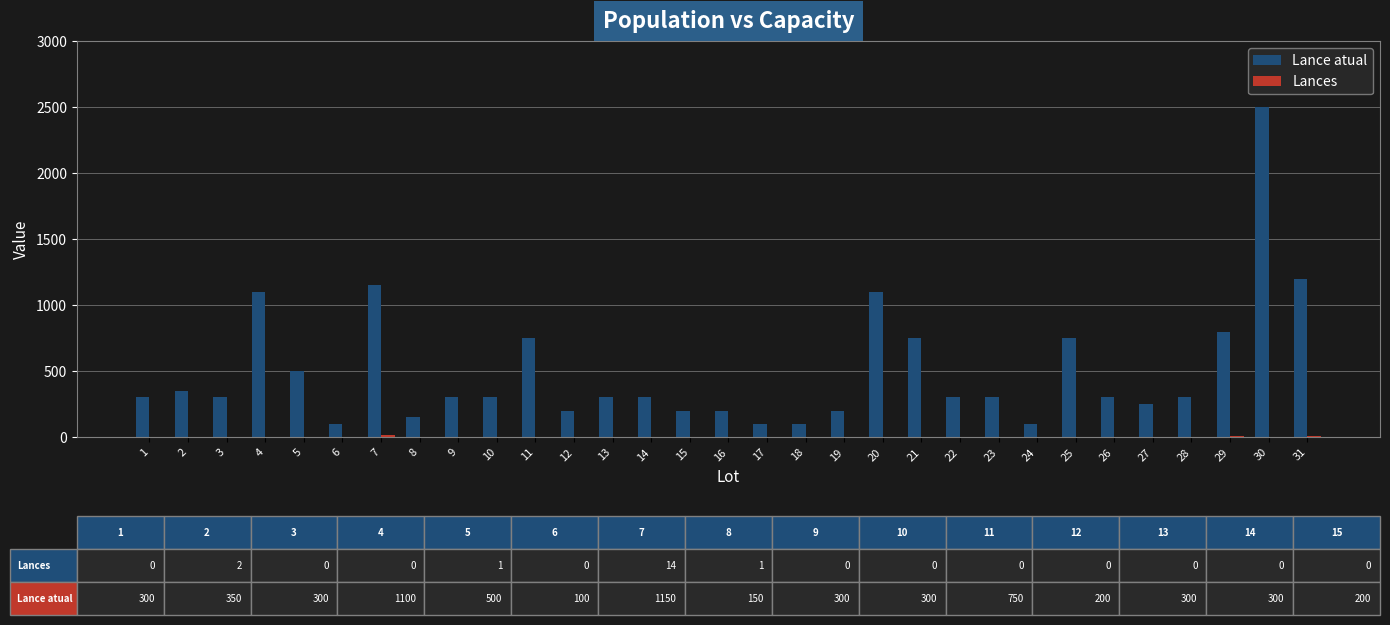

What is the maximum value shown in the chart?

2500